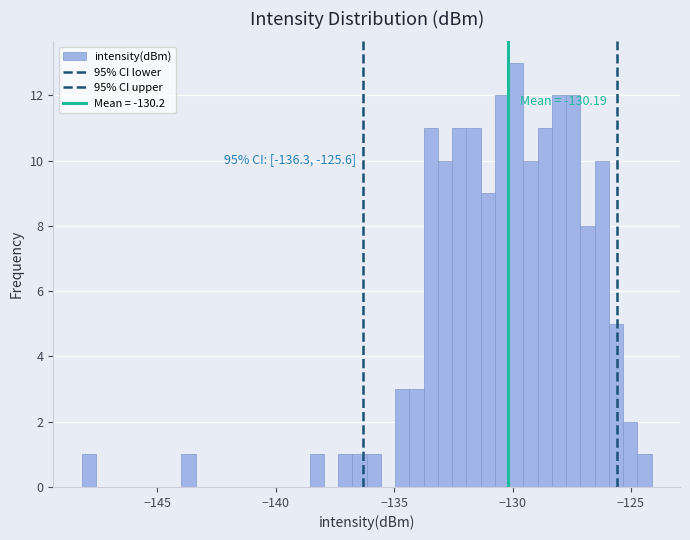

Around what value on the x-axis is the tallest bar? Give the approximate position of its centre, as read against the axis.

-130.0